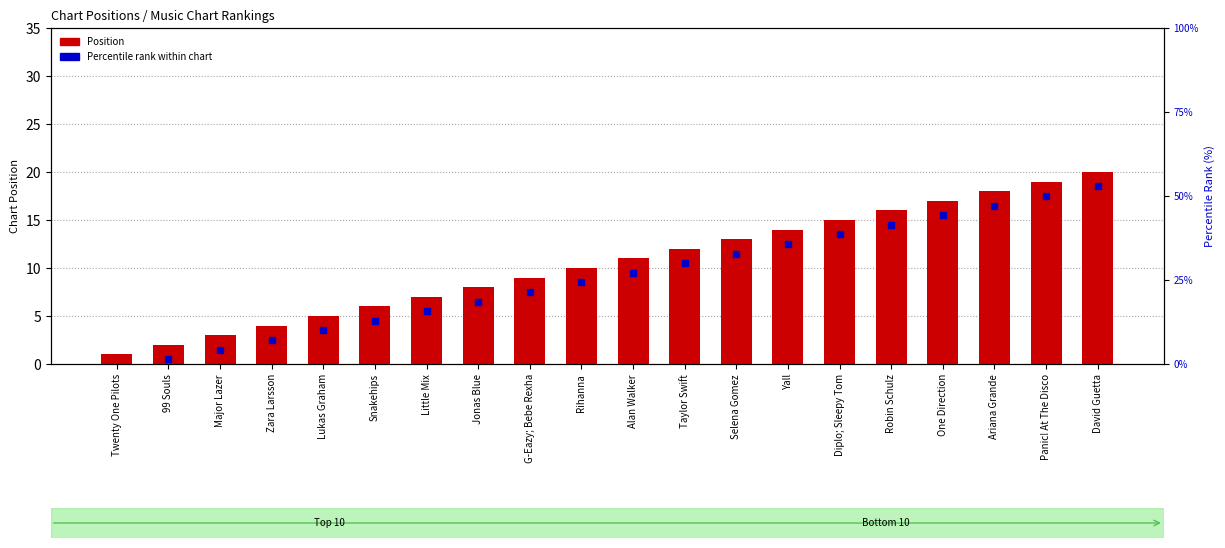

What is the difference between the maximum and minimum values?

19